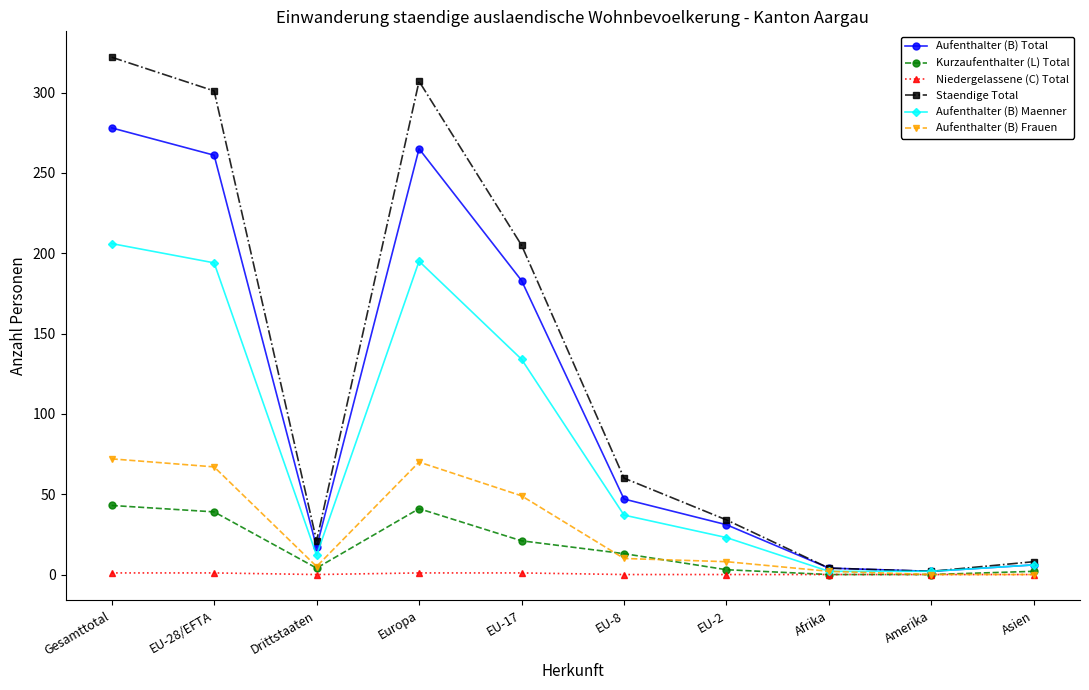

Which series has the largest total across all categories?

Staendige Total